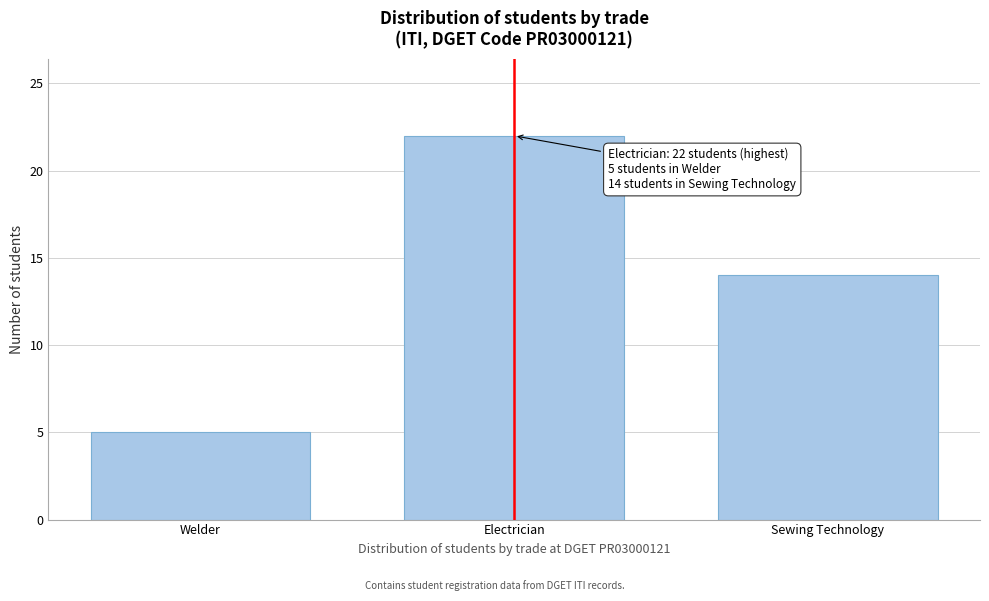

Reading left to right, what are all the values shown in this chart?

5	22	14